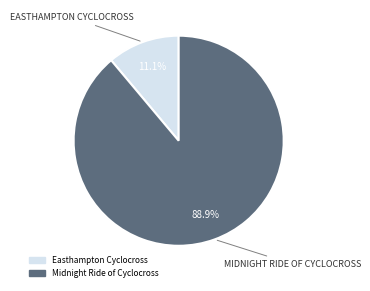

The Midnight Ride of Cyclocross slice represents 75% of the pie. True or false?

False